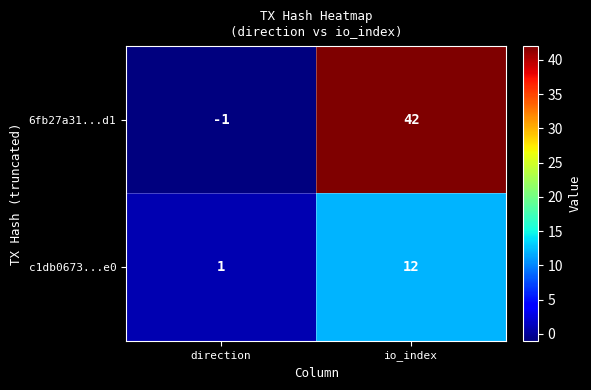

What is the maximum value shown in the chart?

42